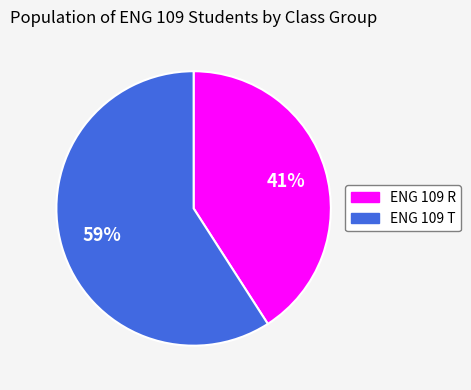

Is the sum of ENG 109 R and ENG 109 T greater than half?

Yes